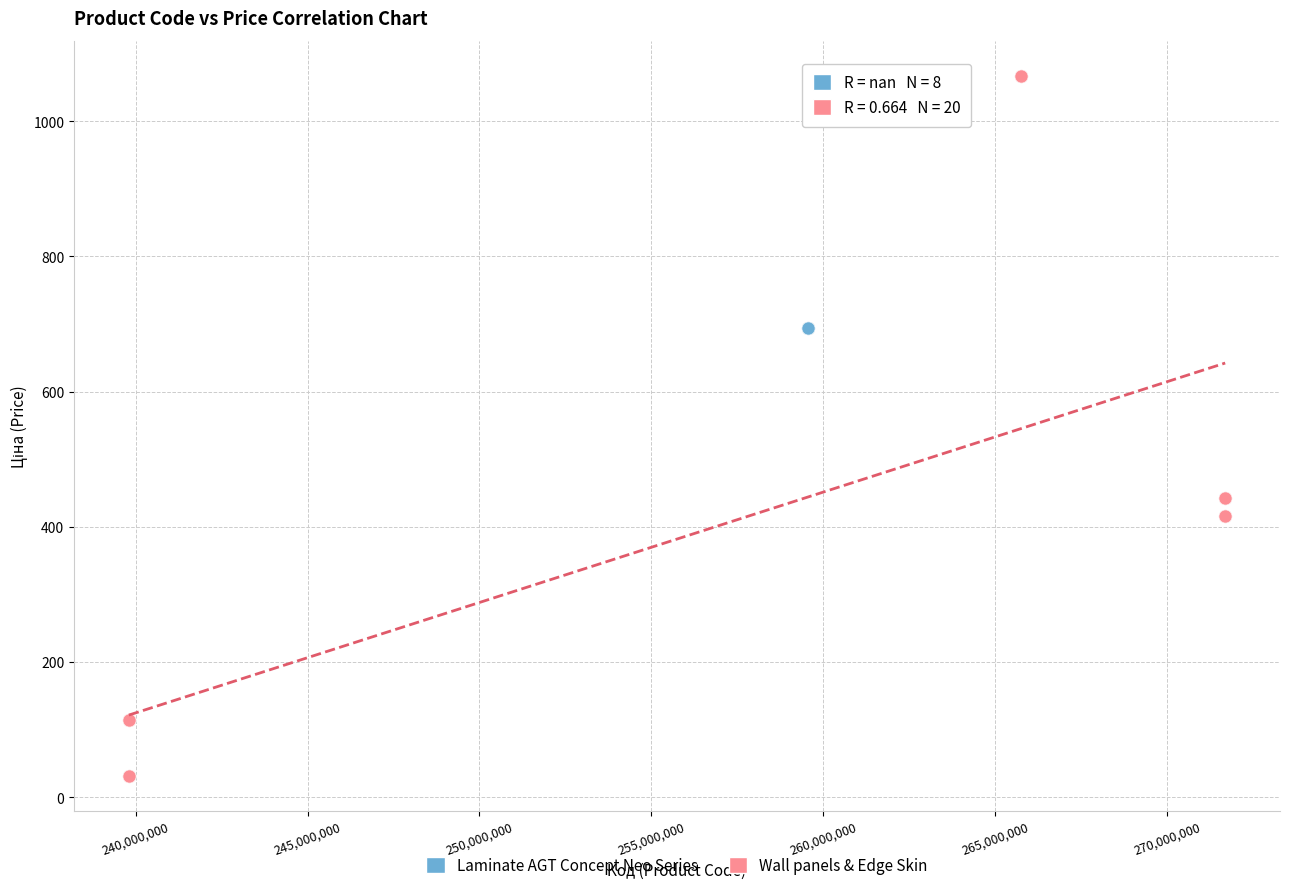

Which series reaches the minimum Y coordinate?

Wall panels & Edge Skin